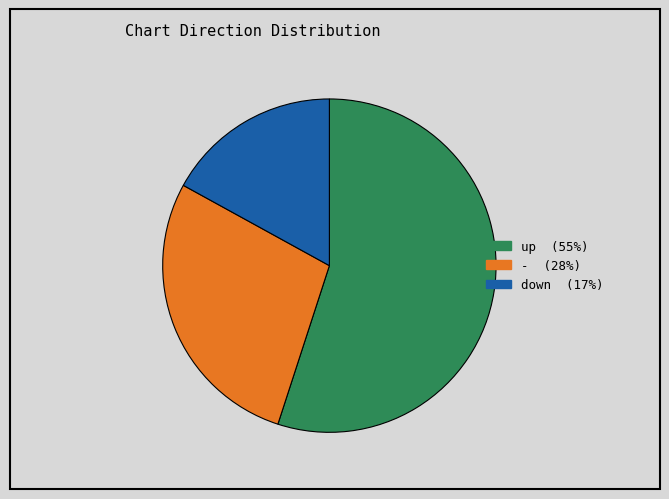

Is there a majority slice in this chart?

Yes